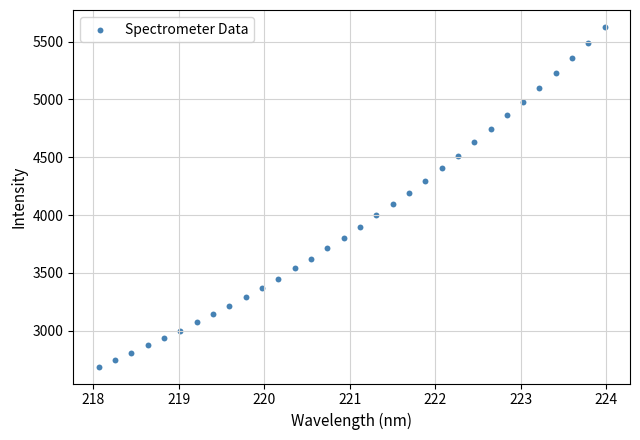

What is the range of X values (max minus min)?

5.9